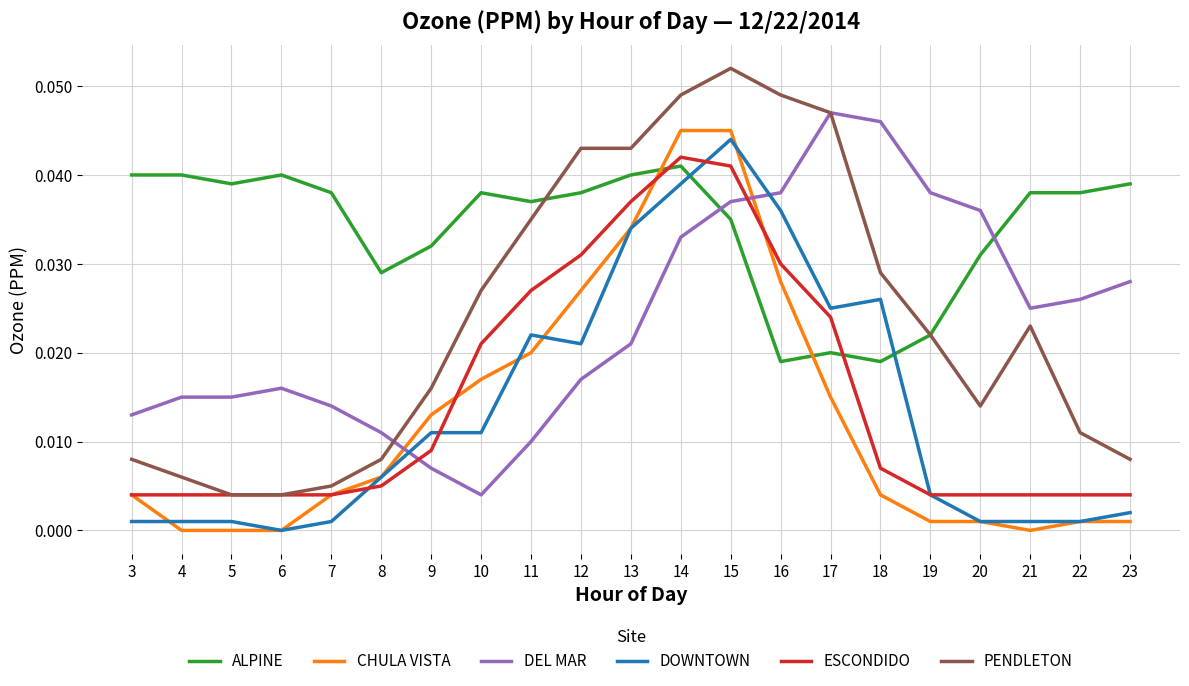

Is this an area chart (filled region under the line)?

No